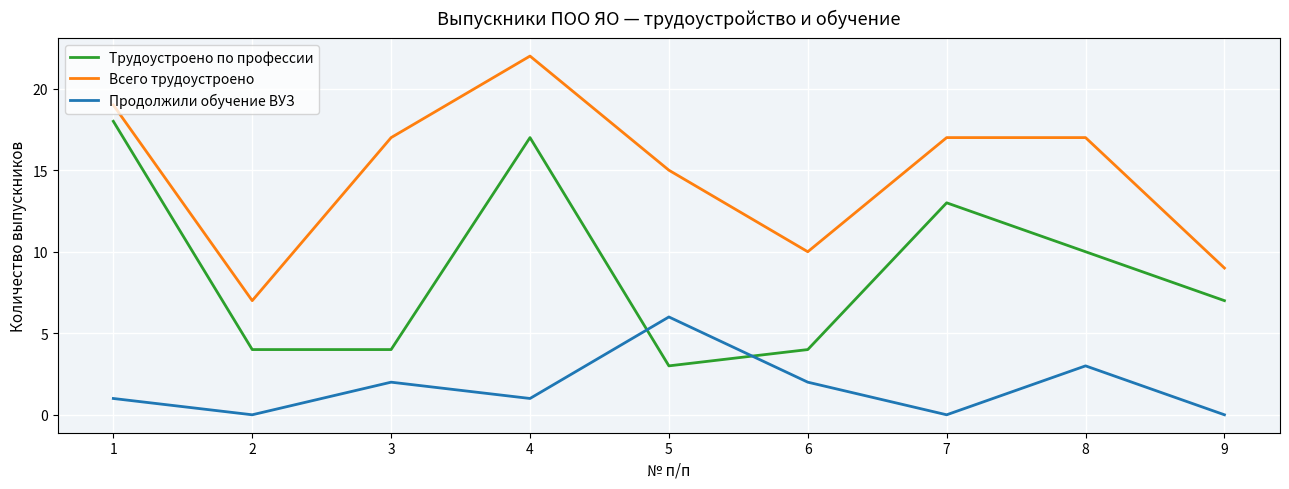

True or false: Продолжили обучение ВУЗ and Всего трудоустроено cross at least once.

False